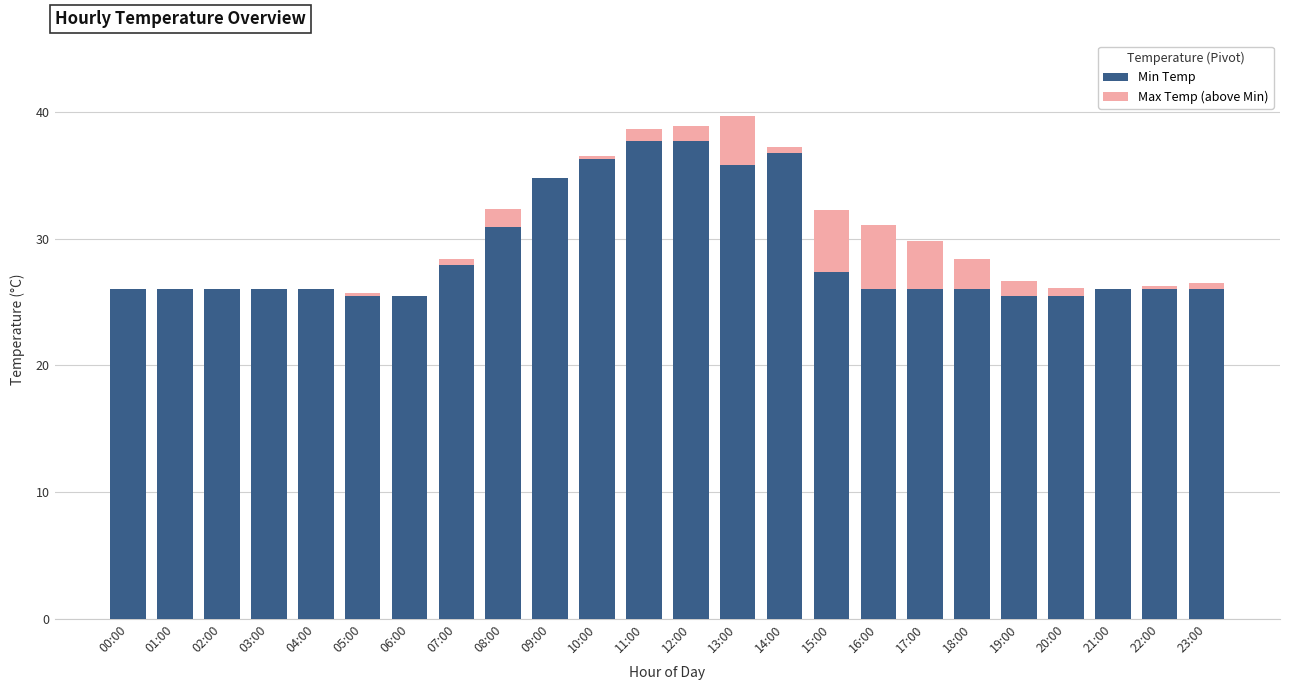

Are the bars horizontal?

No